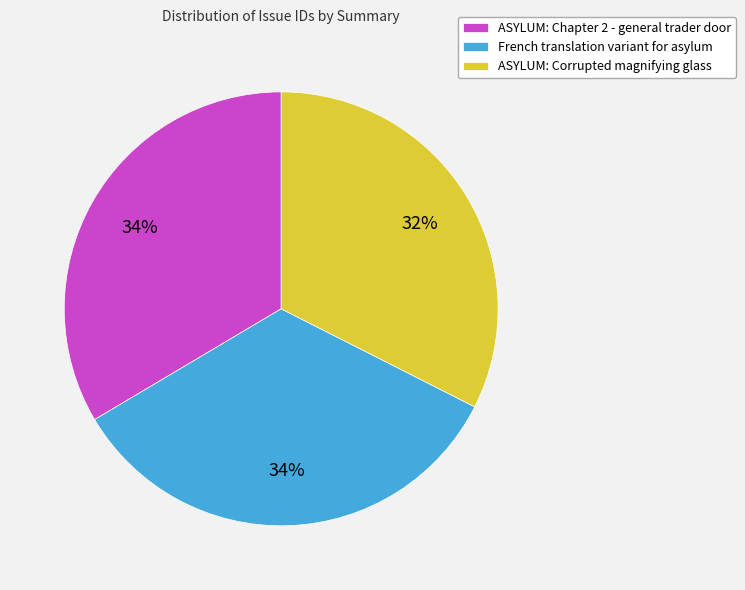

Combined, do French translation variant for asylum and ASYLUM: Chapter 2 - general trader door account for over 50%?

Yes